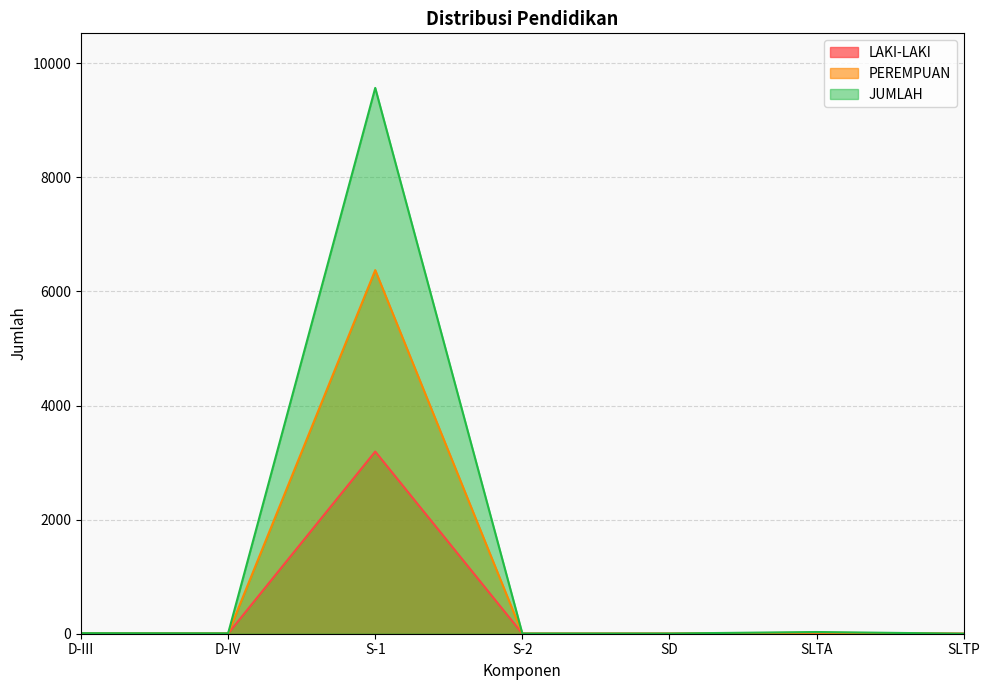

At which label does LAKI-LAKI first exceed 3?

D-III